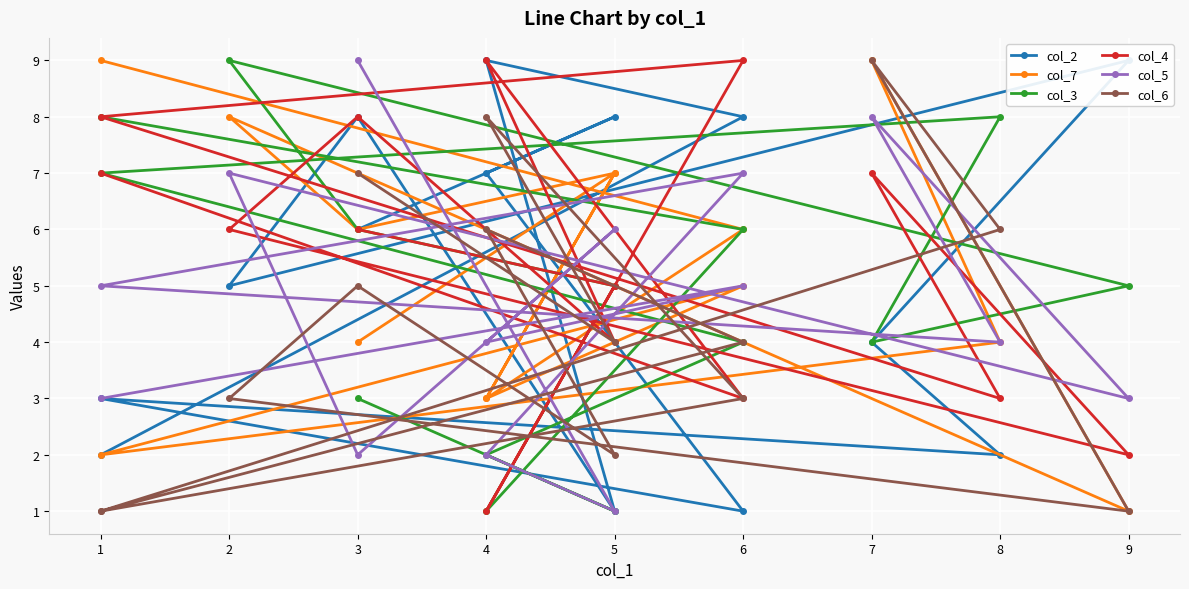

At which label does col_6 reach its peak?

7